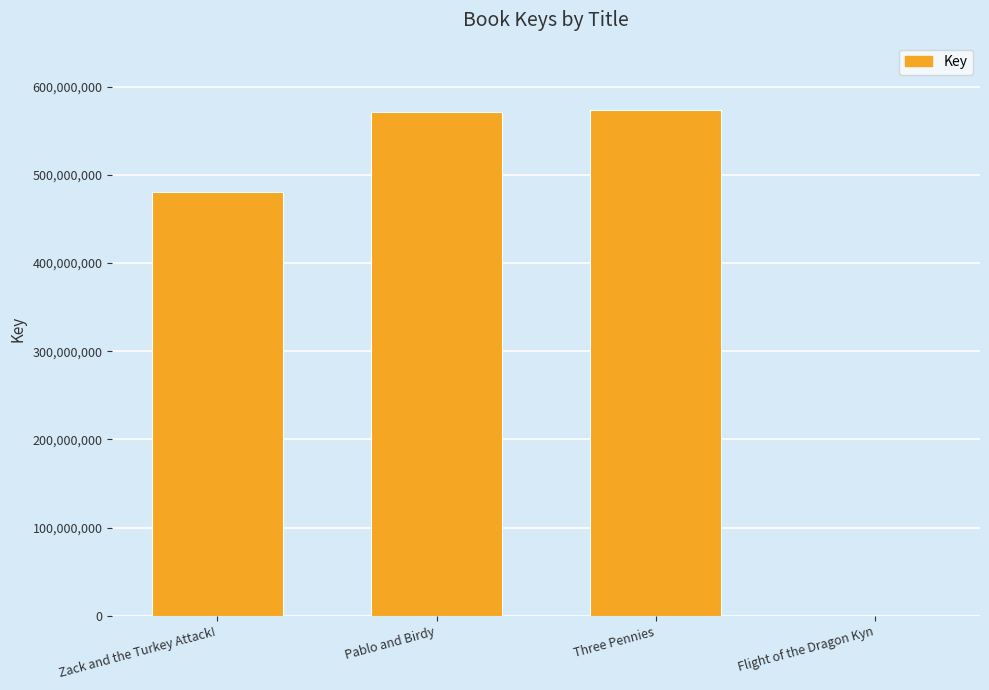

How many series are shown in this chart?

1